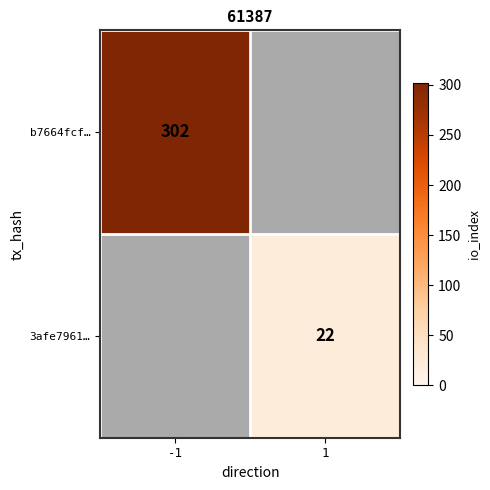

Count the number of categories in the chart.

2